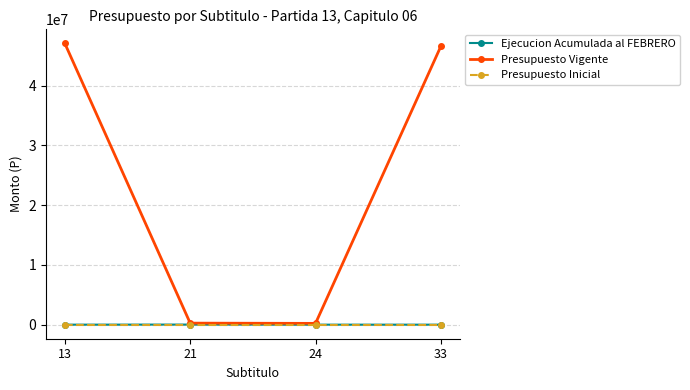

Between 13 and 24, which series saw the biggest shift?

Presupuesto Vigente